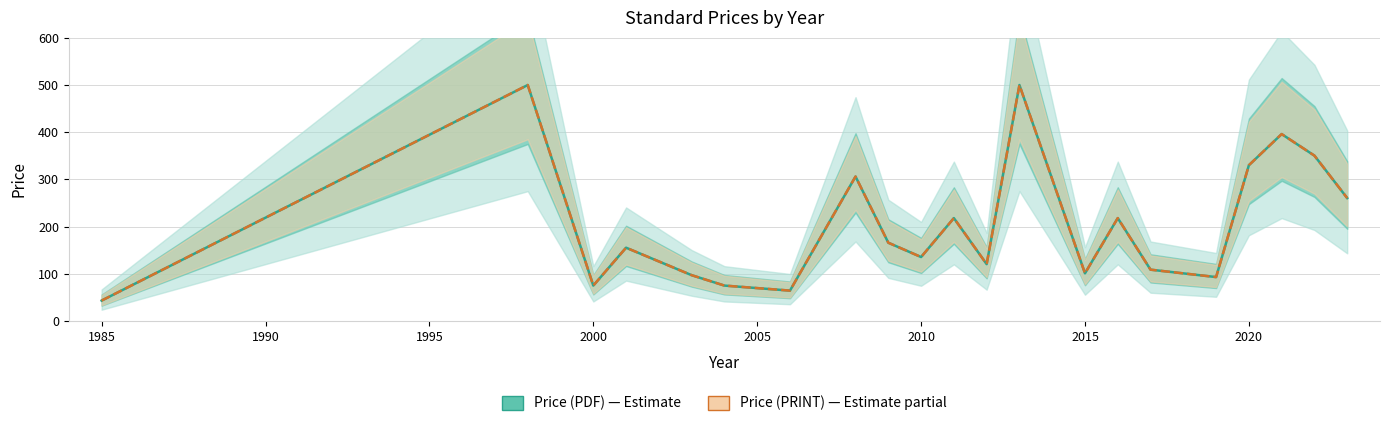

What is the maximum value for Price (PDF)?

500.0